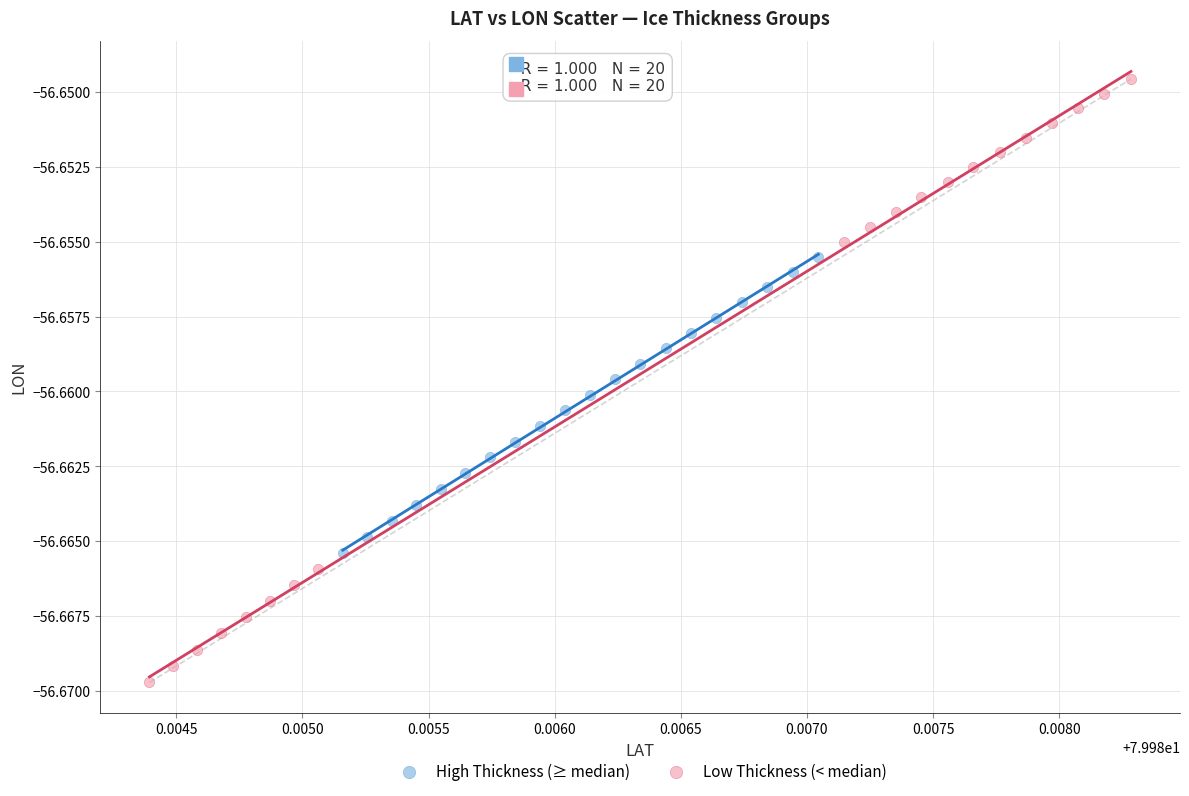

Which series has the widest spread of Y values?

Low Thickness (< median)